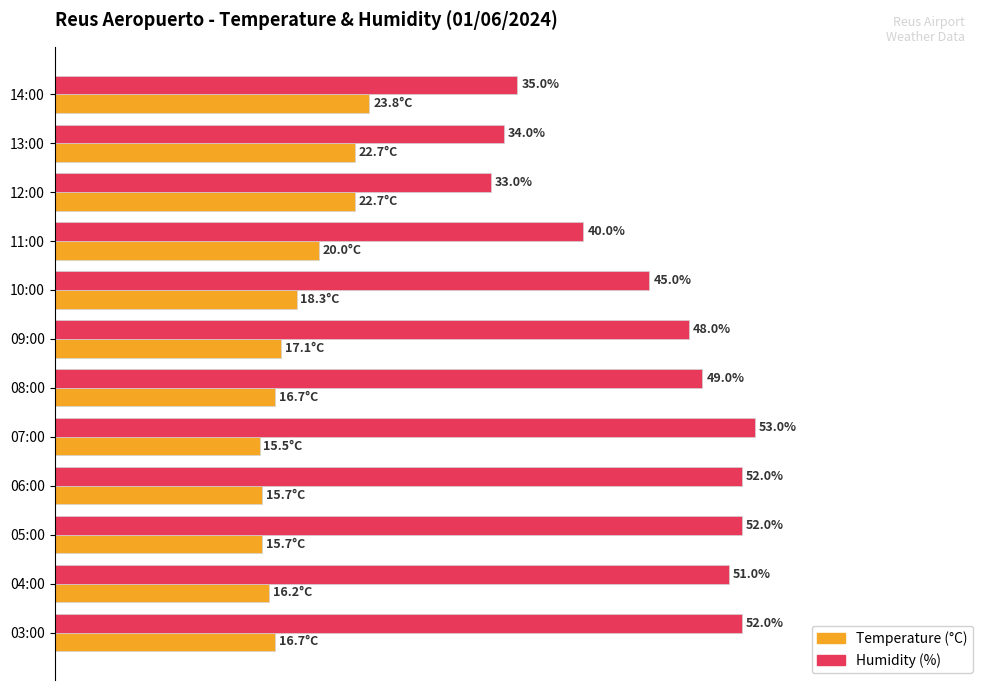

Which series has the largest range (max minus min)?

Humidity (%)